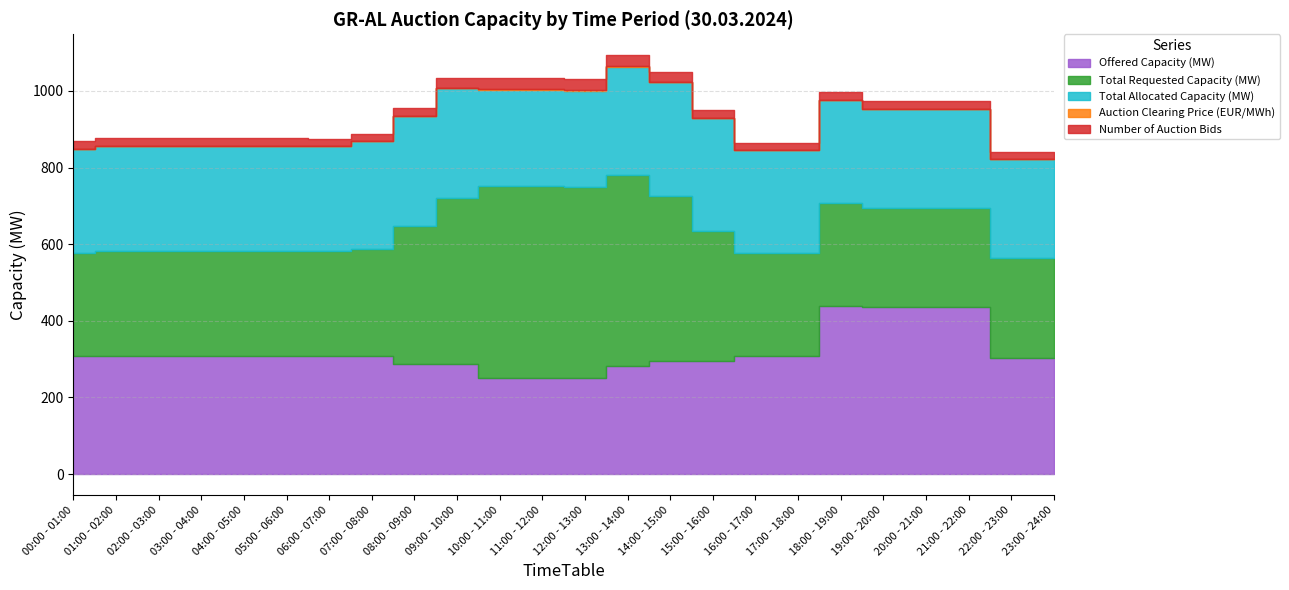

What is the difference between the highest and lowest values at 02:00 - 03:00?

307.0